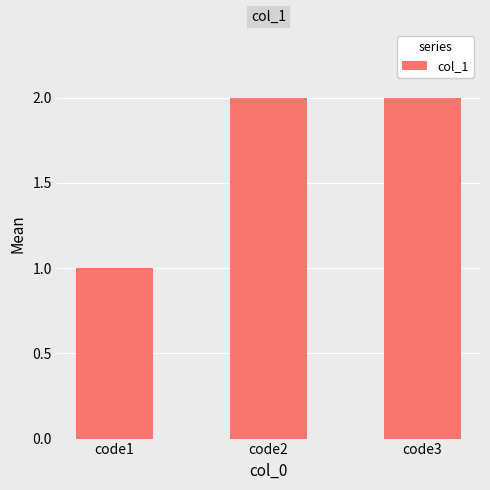

Are the bars grouped side by side (vs. stacked)?

No